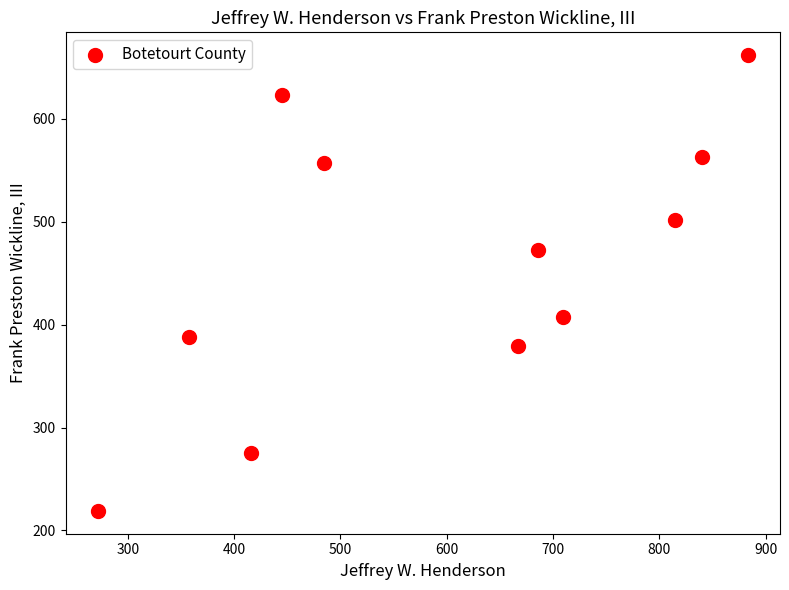

What is the range of X values (max minus min)?

611